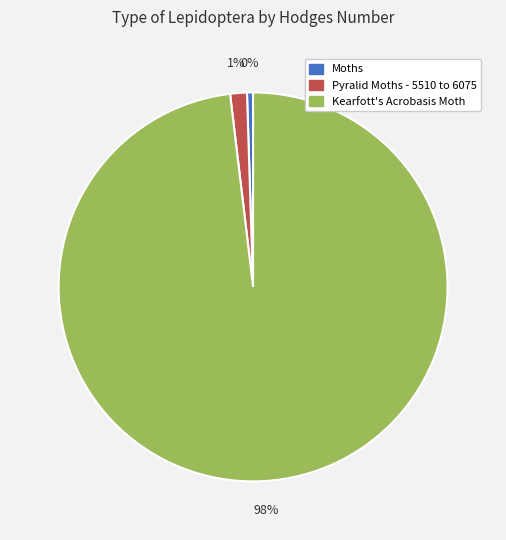

Do Moths and Kearfott's Acrobasis Moth together represent more than half of the pie?

Yes